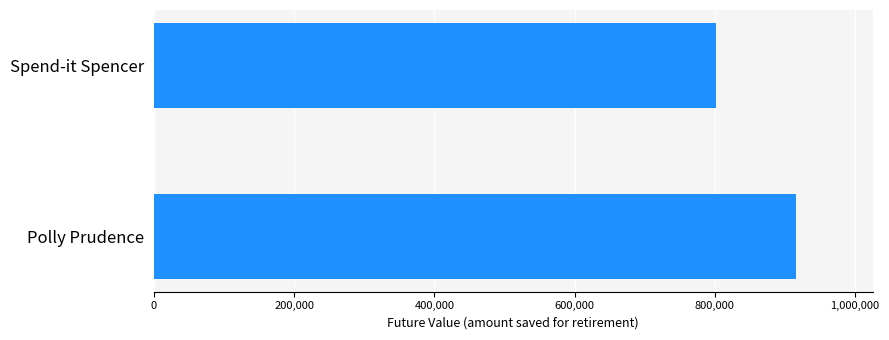

Which has a higher value, Polly Prudence or Spend-it Spencer?

Polly Prudence